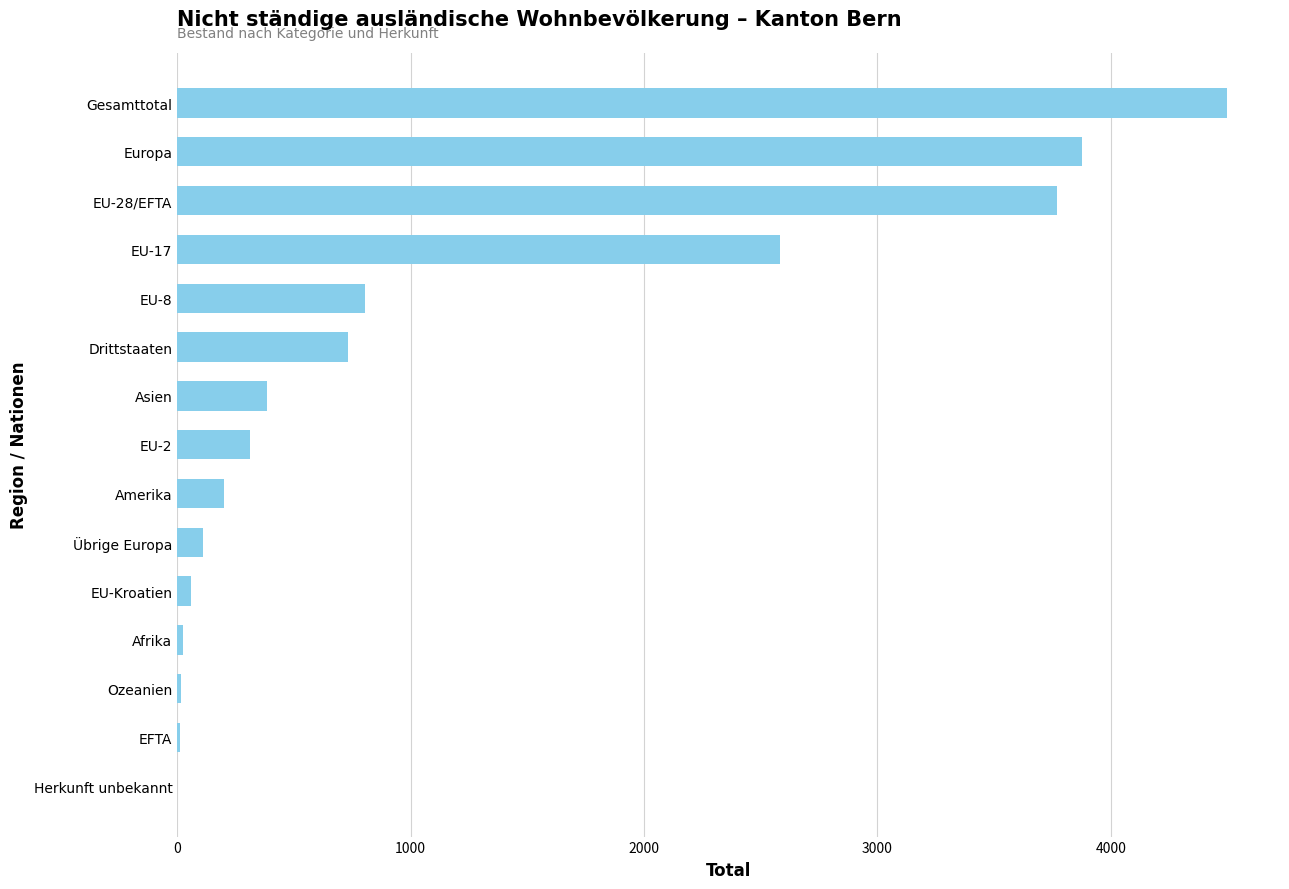

Which has a higher value, Drittstaaten or EU-Kroatien?

Drittstaaten